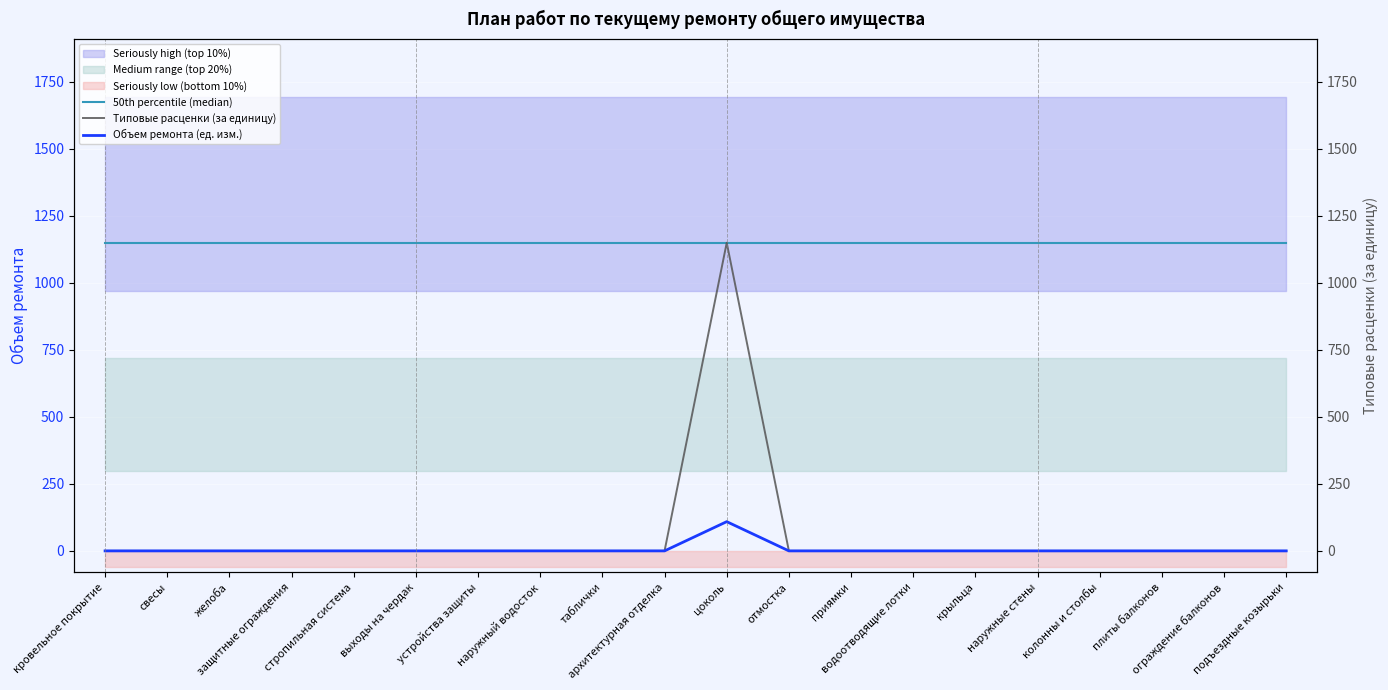

Reading left to right, extract all data points from this chart.

50th percentile (median): кровельное покрытие=1149.0	свесы=1149.0	желоба=1149.0	защитные ограждения=1149.0	стропильная система=1149.0	выходы на чердак=1149.0	устройства защиты=1149.0	наружный водосток=1149.0	таблички=1149.0	архитектурная отделка=1149.0	цоколь=1149.0	отмостка=1149.0	приямки=1149.0	водоотводящие лотки=1149.0	крыльца=1149.0	наружные стены=1149.0	колонны и столбы=1149.0	плиты балконов=1149.0	ограждение балконов=1149.0	подъездные козырьки=1149.0
Типовые расценки (за единицу): кровельное покрытие=0.0	свесы=0.0	желоба=0.0	защитные ограждения=0.0	стропильная система=0.0	выходы на чердак=0.0	устройства защиты=0.0	наружный водосток=0.0	таблички=0.0	архитектурная отделка=0.0	цоколь=1149.0	отмостка=0.0	приямки=0.0	водоотводящие лотки=0.0	крыльца=0.0	наружные стены=0.0	колонны и столбы=0.0	плиты балконов=0.0	ограждение балконов=0.0	подъездные козырьки=0.0
Объем ремонта (ед. изм.): кровельное покрытие=0.0	свесы=0.0	желоба=0.0	защитные ограждения=0.0	стропильная система=0.0	выходы на чердак=0.0	устройства защиты=0.0	наружный водосток=0.0	таблички=0.0	архитектурная отделка=0.0	цоколь=109.0	отмостка=0.0	приямки=0.0	водоотводящие лотки=0.0	крыльца=0.0	наружные стены=0.0	колонны и столбы=0.0	плиты балконов=0.0	ограждение балконов=0.0	подъездные козырьки=0.0